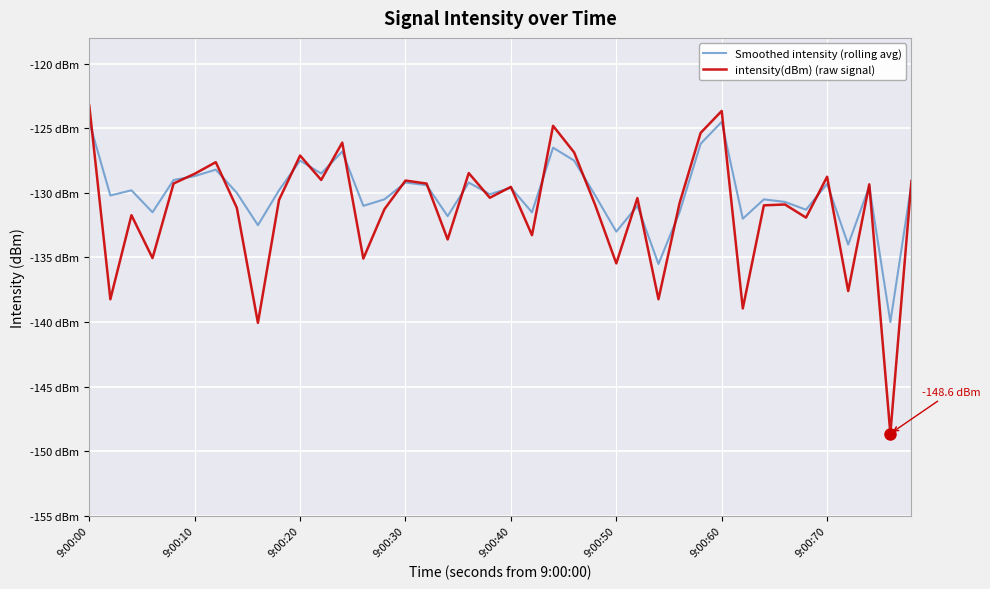

Does the chart have visible grid lines?

Yes